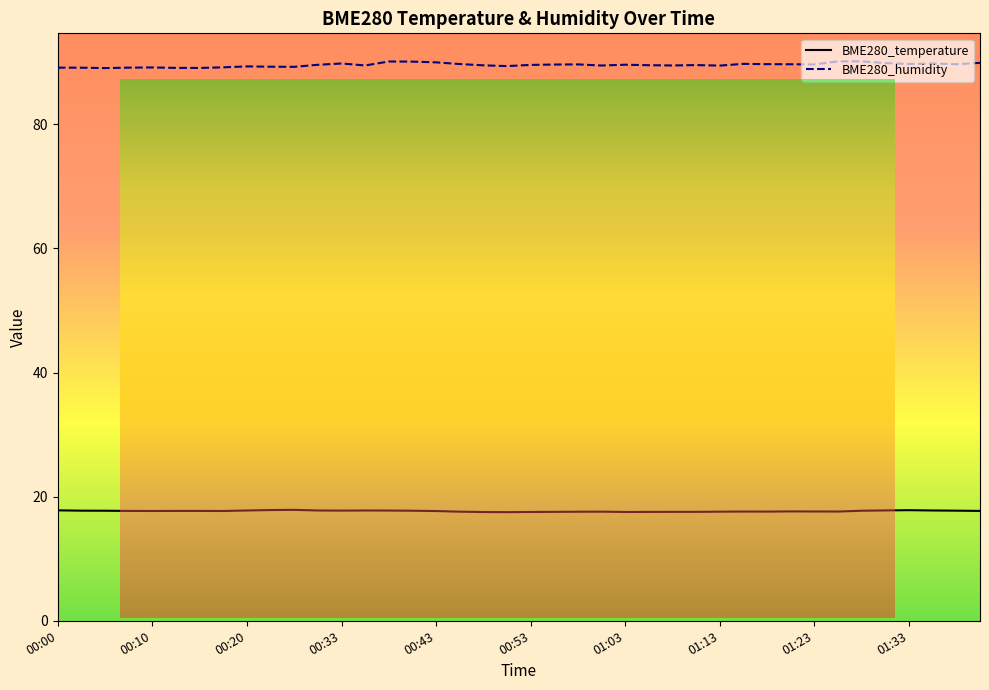

Which series has the widest spread of values?

BME280_humidity